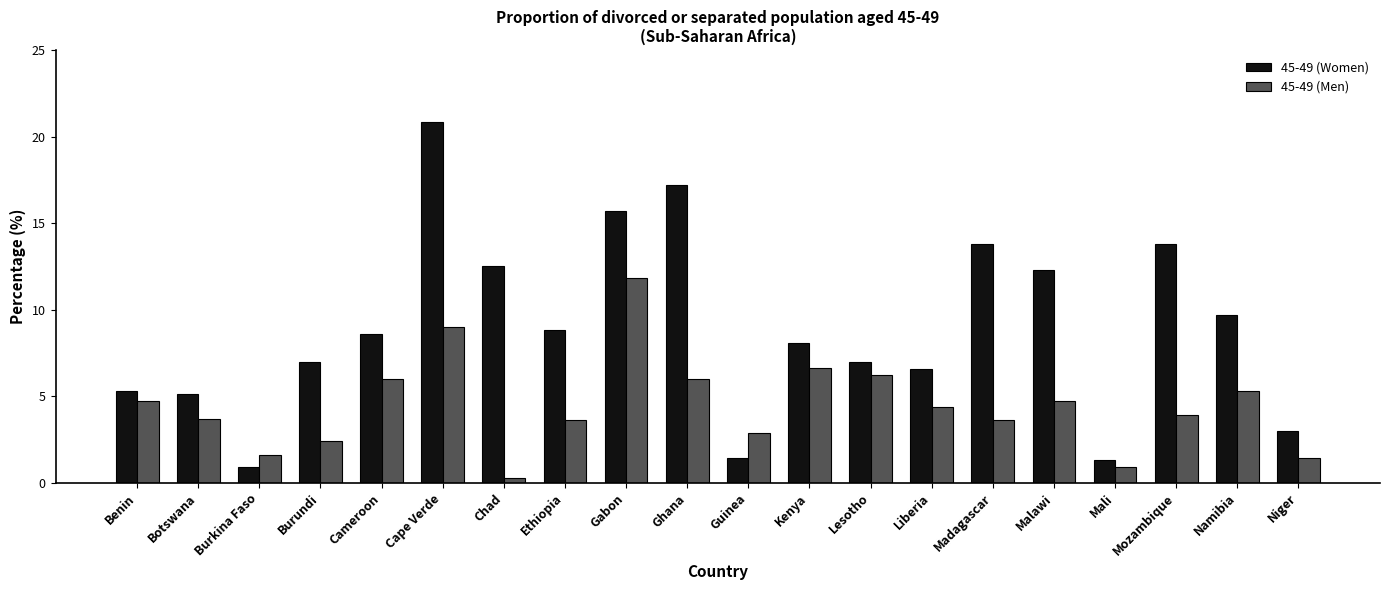

What is the difference between the second highest and second lowest values in the 45-49 (Men) series?

8.1